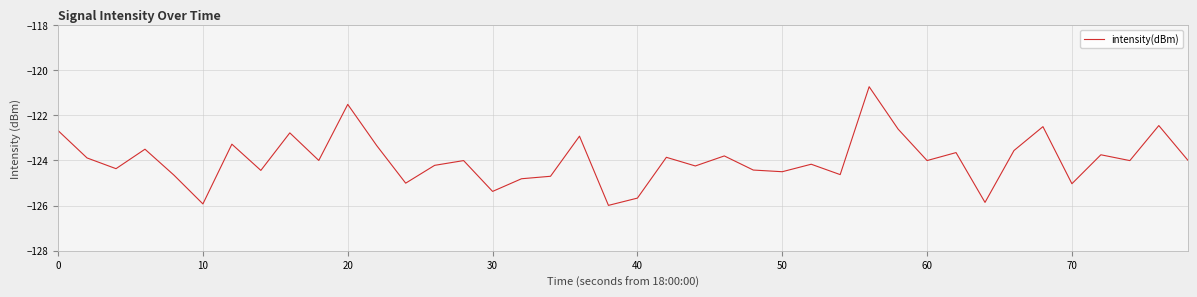

How many interior local valleys (lower than both neighbors) does the data have?

14